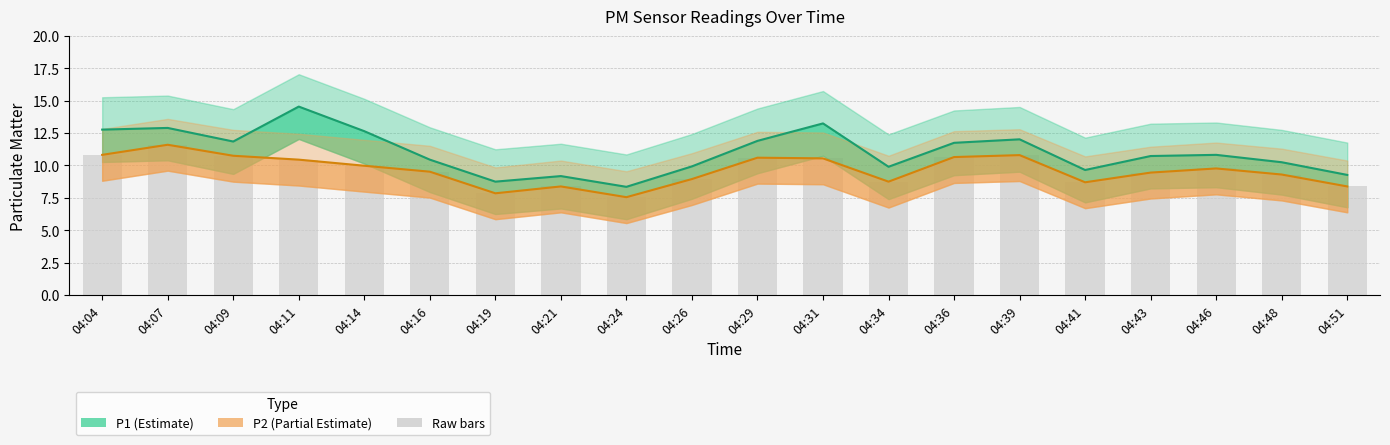

List the labels in order of P1 value, largest first.

04:11, 04:31, 04:07, 04:04, 04:14, 04:39, 04:29, 04:09, 04:36, 04:46, 04:43, 04:16, 04:48, 04:26, 04:34, 04:41, 04:51, 04:21, 04:19, 04:24